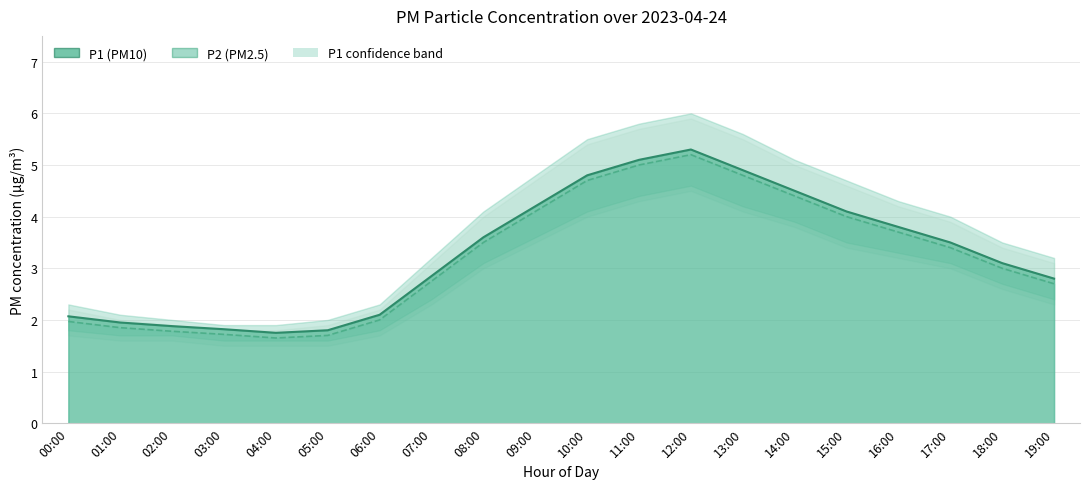

What is the average value of the P1 series?

3.3